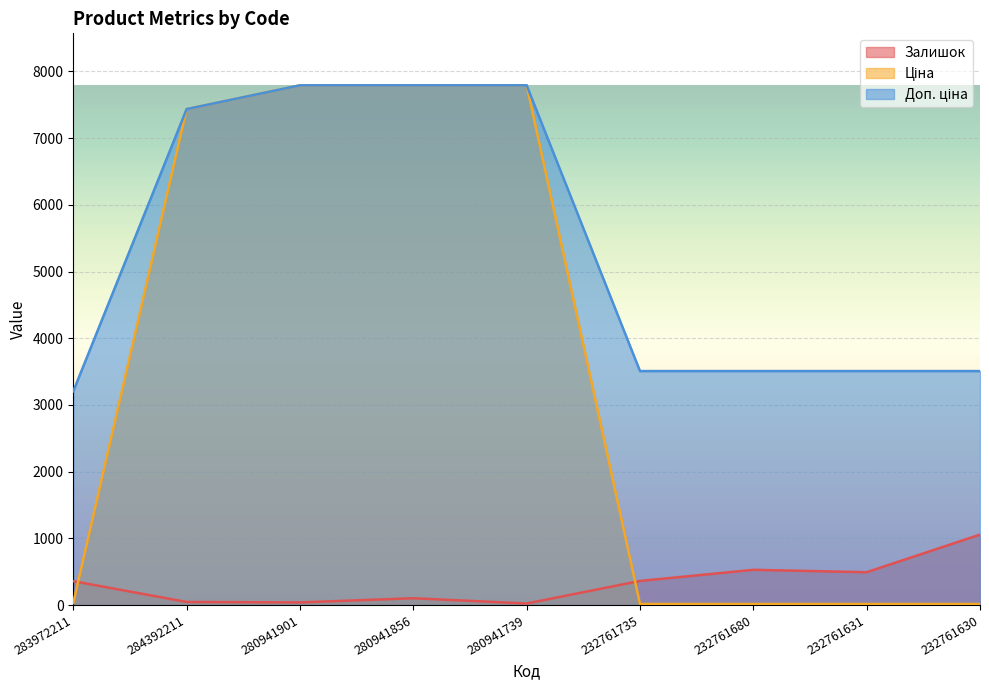

True or false: Ціна and Доп. ціна intersect in this chart.

False